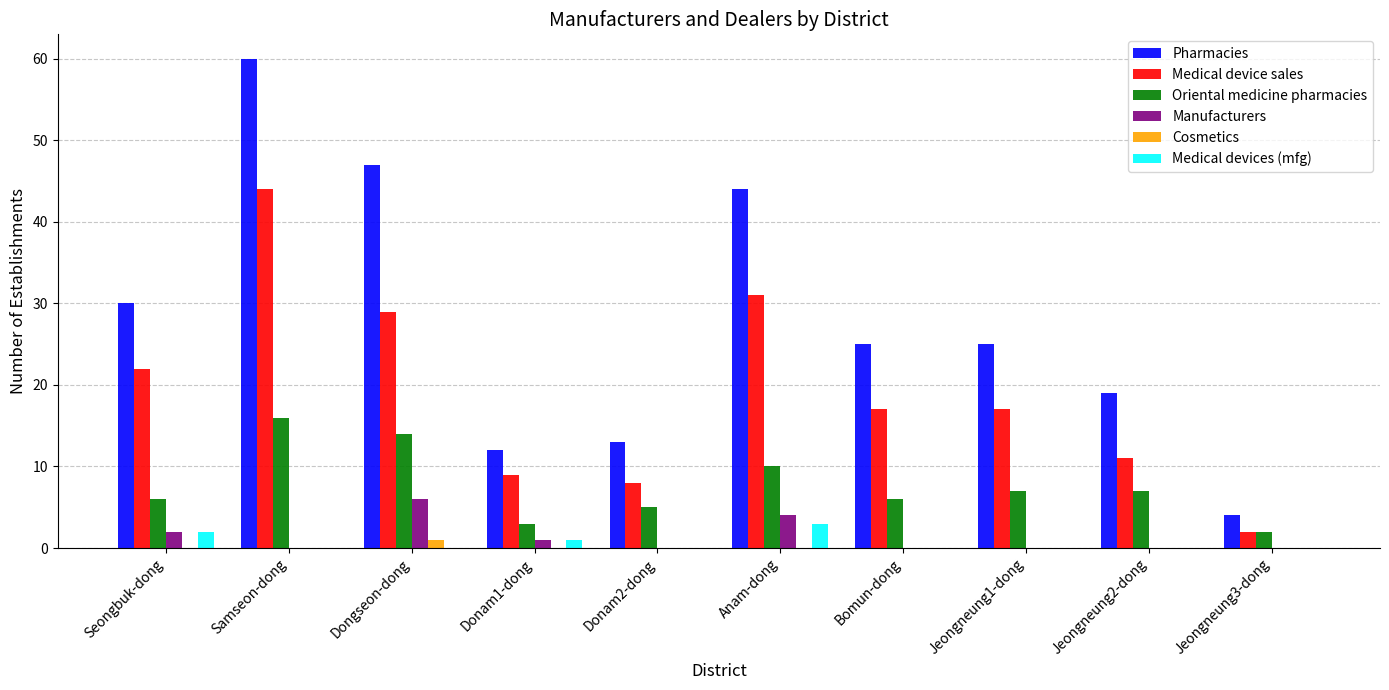

What is the sum of the Manufacturers values at Dongseon-dong and Bomun-dong?

6